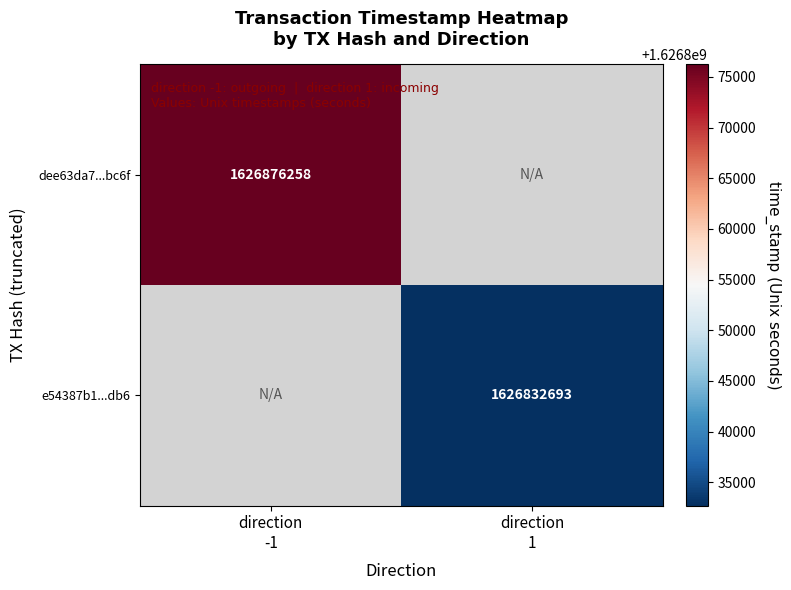

Is the value of e54387b1...db6 at direction -1 greater than the value of dee63da7...bc6f at direction -1?

No